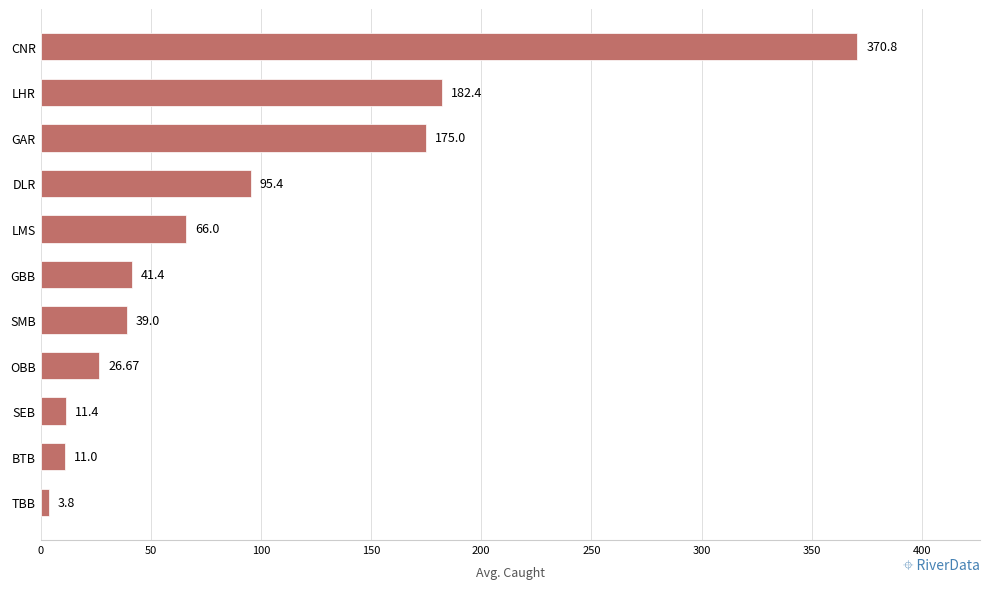

How many values are below 41?

5